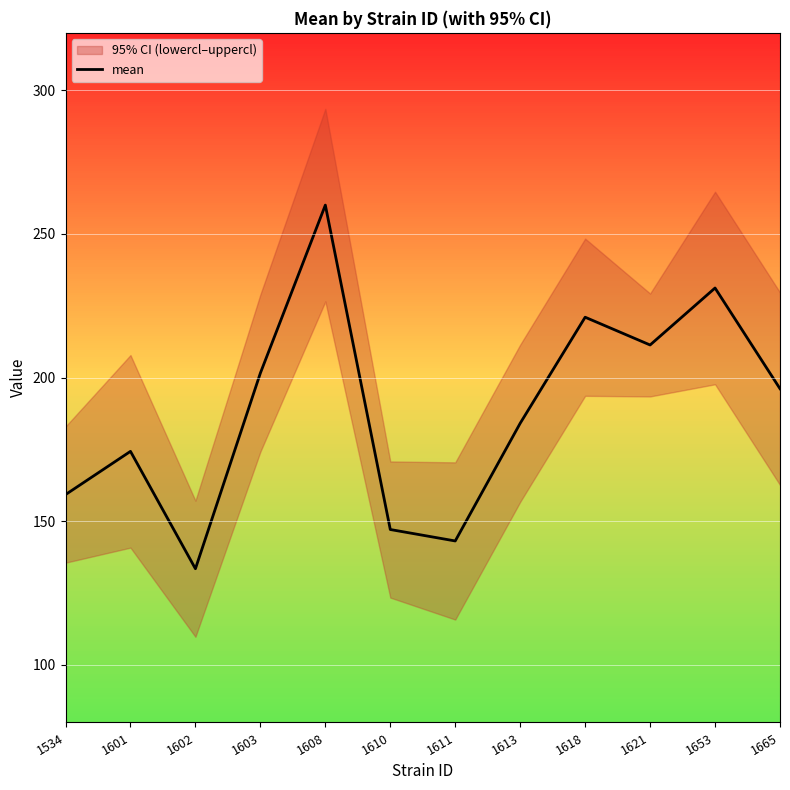

Reading left to right, extract all data points from this chart.

1534=159.3	1601=174.3	1602=133.5	1603=201.6	1608=260.1	1610=147.2	1611=143.2	1613=184.1	1618=221.0	1621=211.4	1653=231.2	1665=196.2